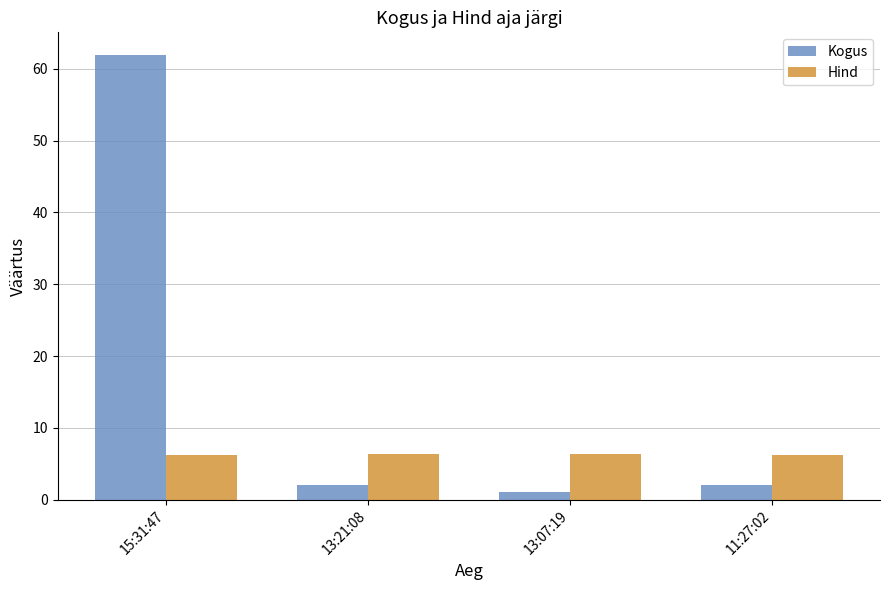

What is the label of the 3rd bar from the left?

13:07:19